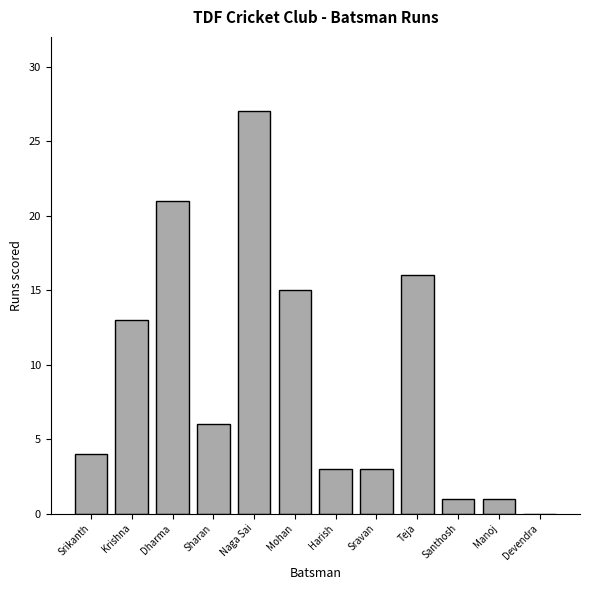

Reading left to right, list all the values displayed in this chart.

Srikanth=4	Krishna=13	Dharma=21	Sharan=6	Naga Sai=27	Mohan=15	Harish=3	Sravan=3	Teja=16	Santhosh=1	Manoj=1	Devendra=0